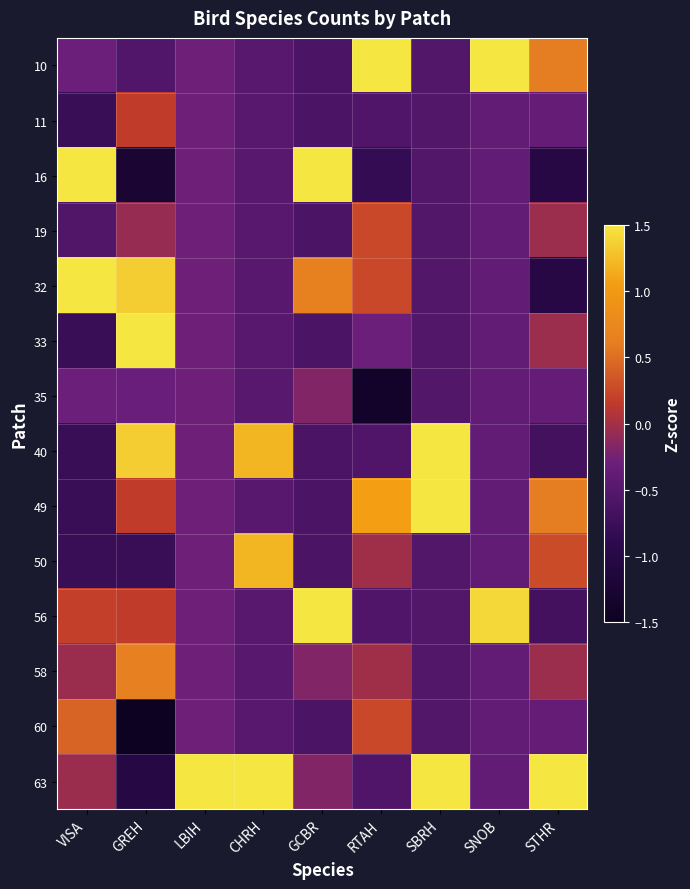

List the series in order of their peak value, lowest first.

35, 11, 19, 60, 58, 50, 33, 32, 40, 49, 56, 16, 10, 63